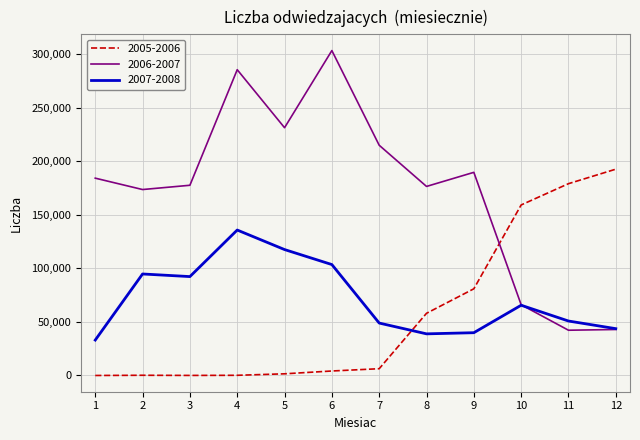

Which series has the widest spread of values?

2006-2007